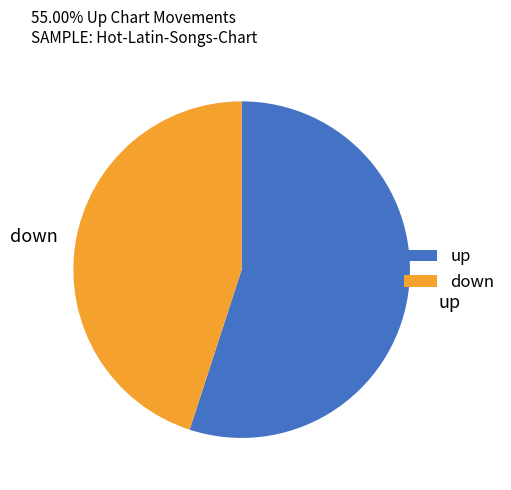

Is the sum of up and down greater than half?

Yes